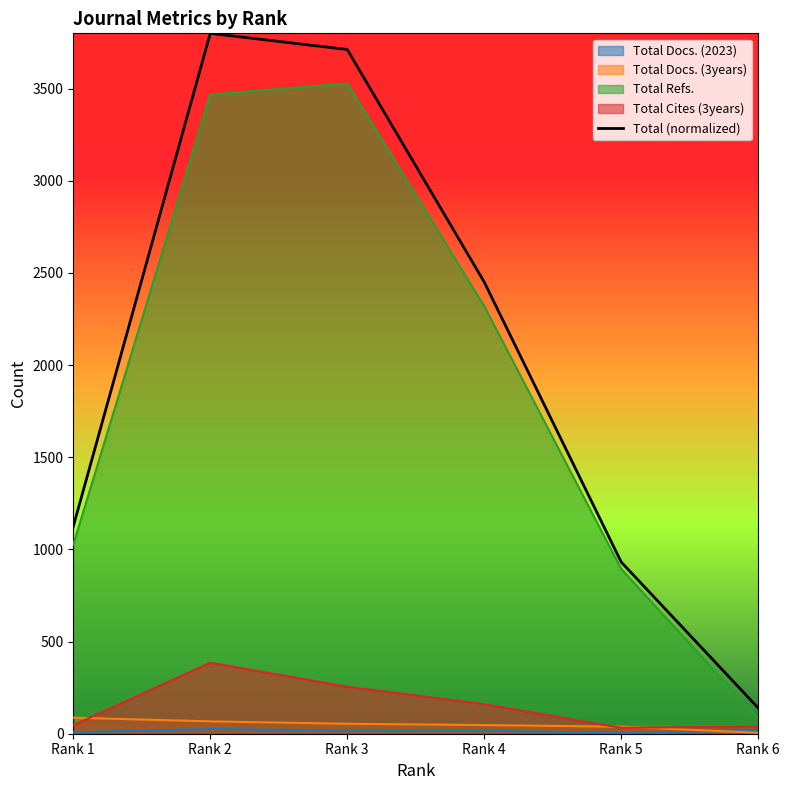

Reading left to right, transcribe all the data shown in this chart.

1124.1	3800.0	3712.3	2450.5	931.5	139.7